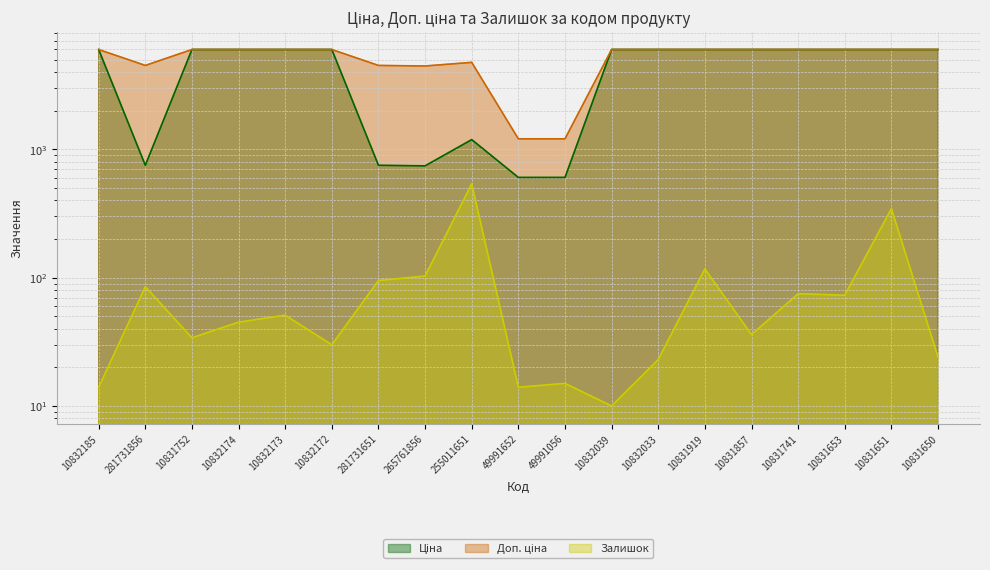

True or false: Ціна and Залишок intersect in this chart.

False